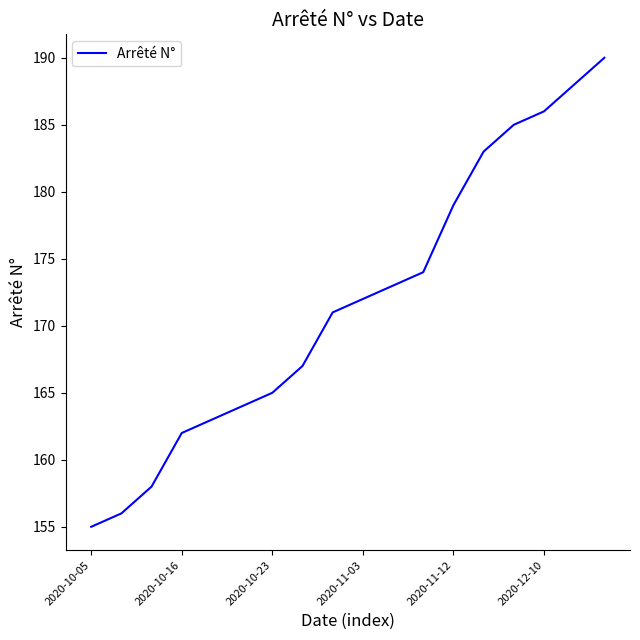

What is the greatest value displayed?

190